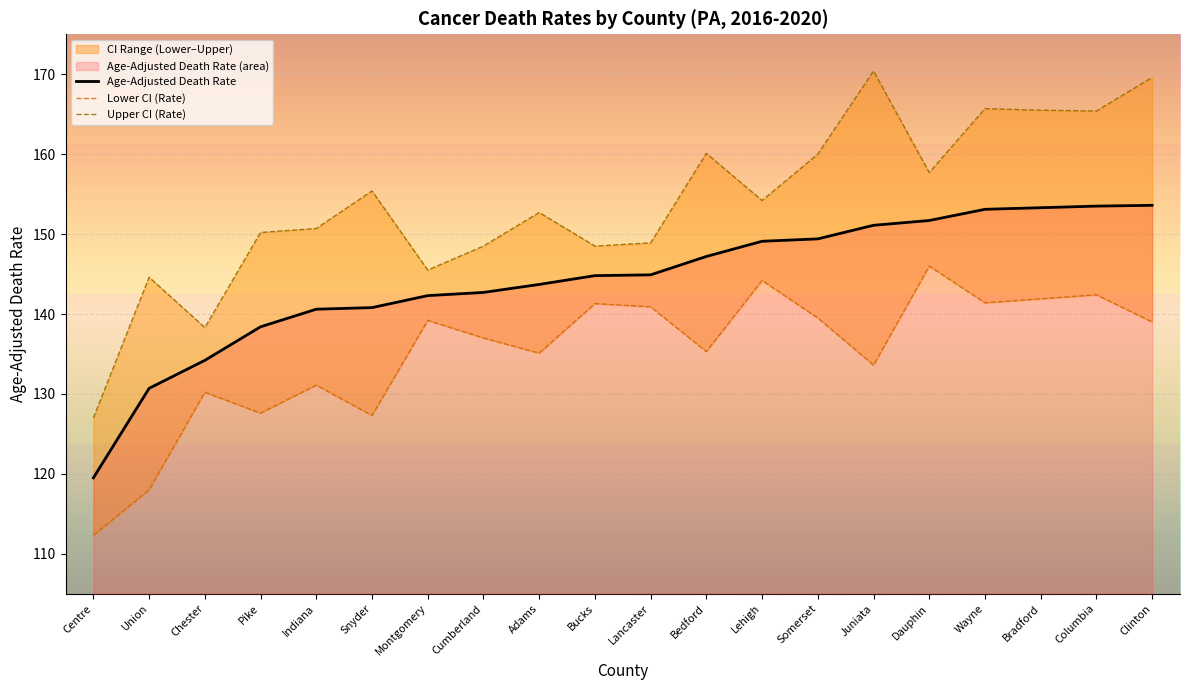

What is the minimum value for Age-Adjusted Death Rate?

119.5